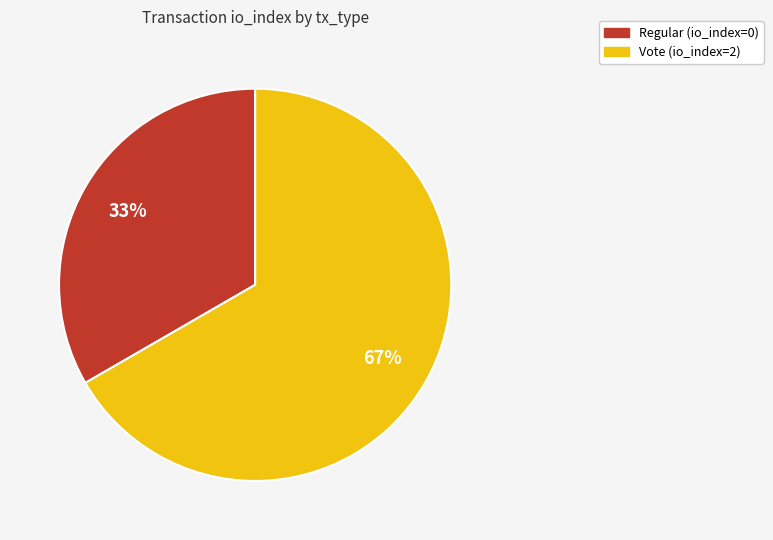

Is it true that Regular (io_index=0) is 33% of the pie?

True